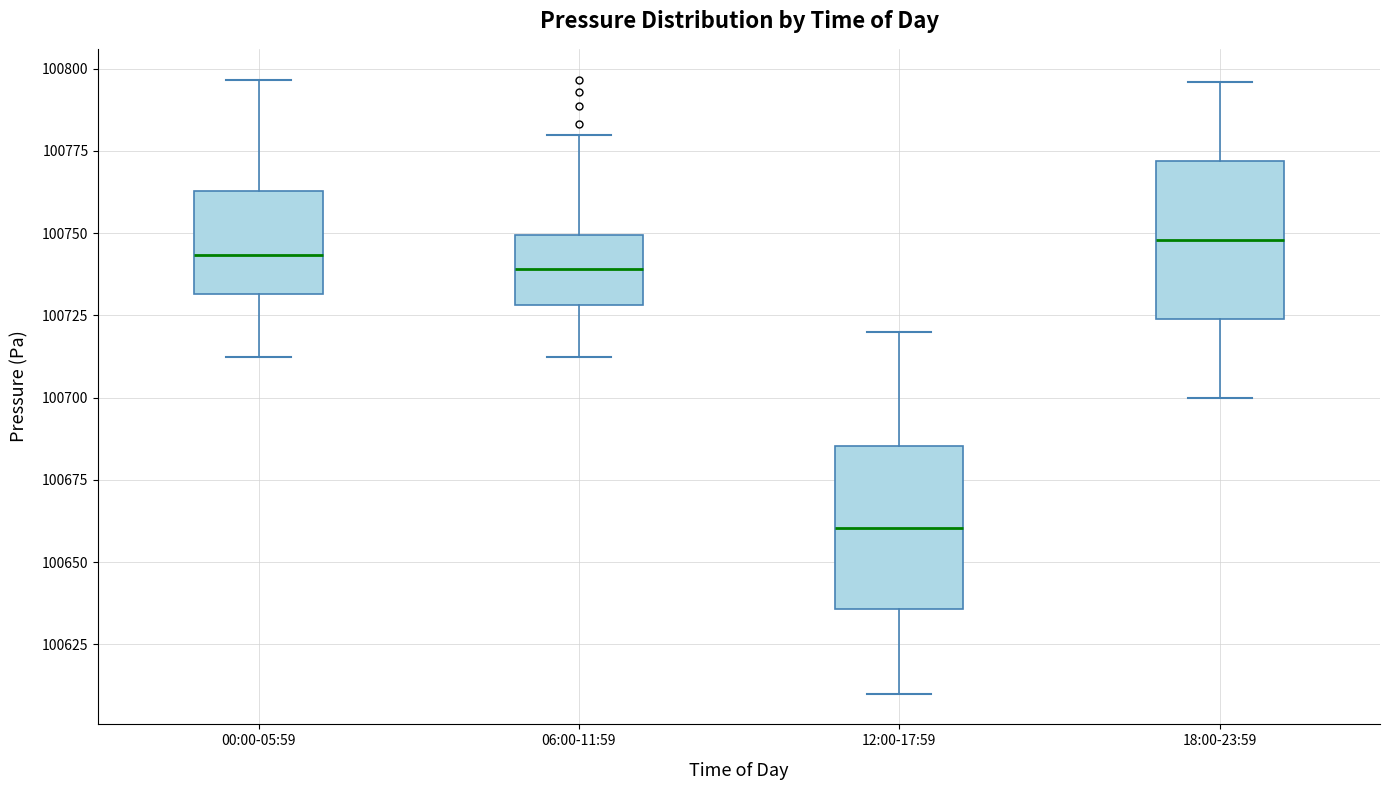

Which box's median line is the lowest?

12:00-17:59